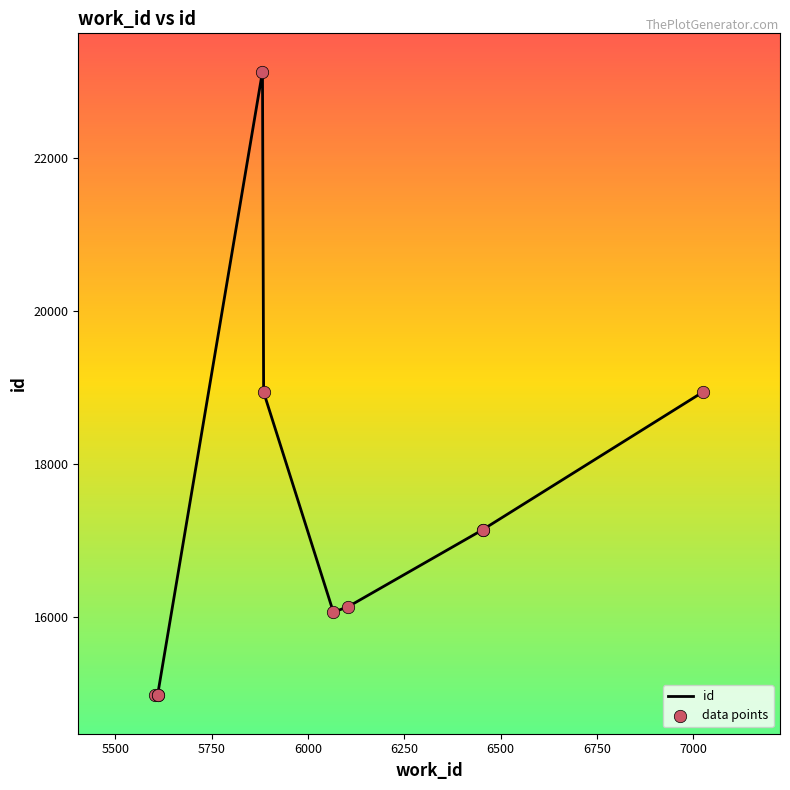

Which series has the largest total across all categories?

id